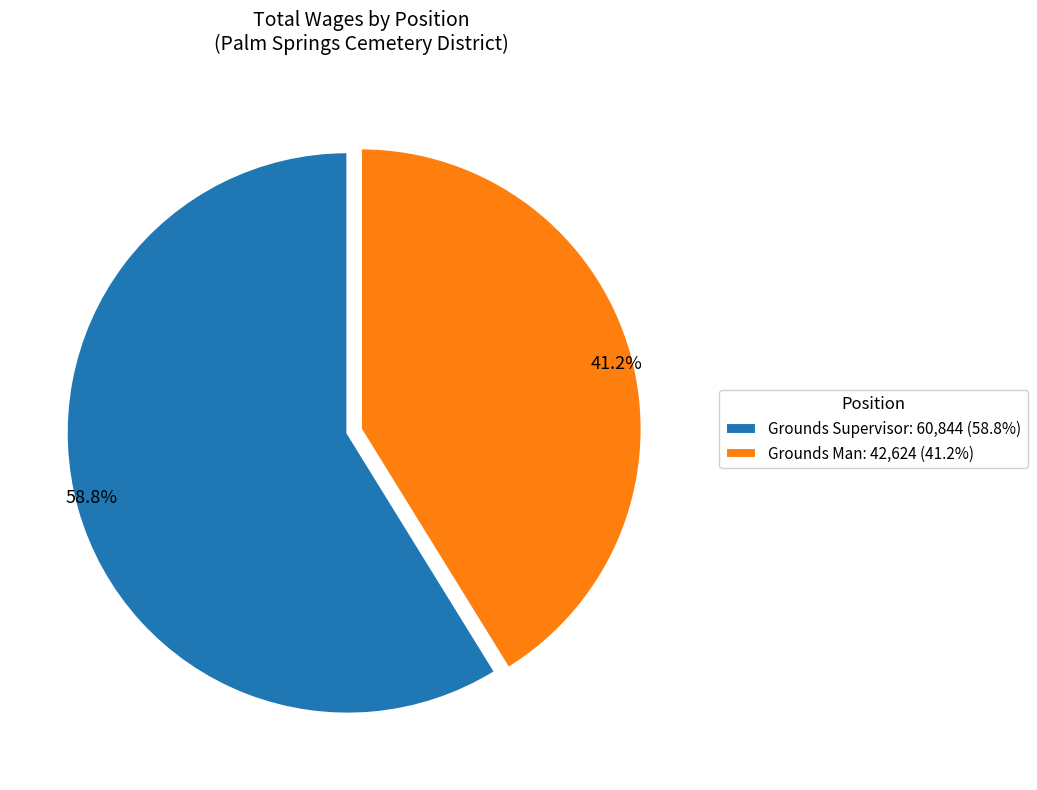

Is the sum of Grounds Man and Grounds Supervisor greater than half?

Yes